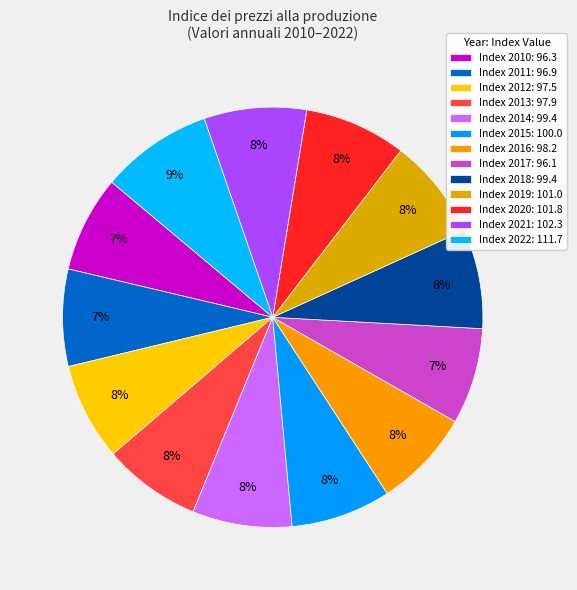

Count the number of slices in the pie.

13